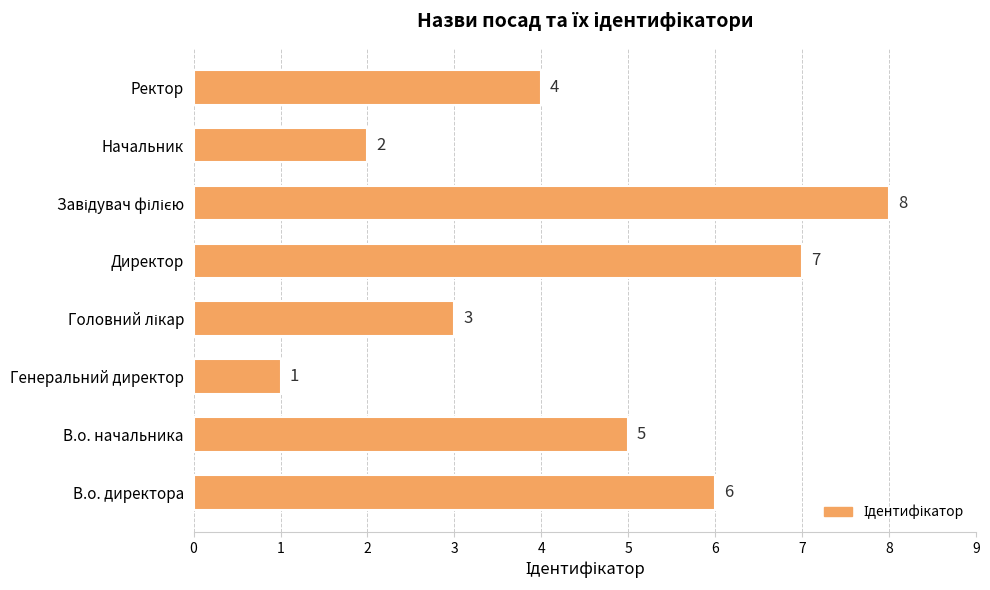

Is it true that the value at Генеральний директор is 0?

False